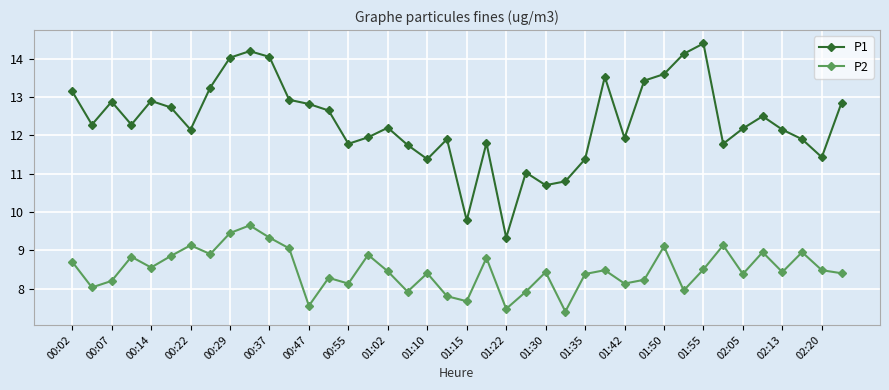

True or false: P1 has more than 1 interior local peaks.

True